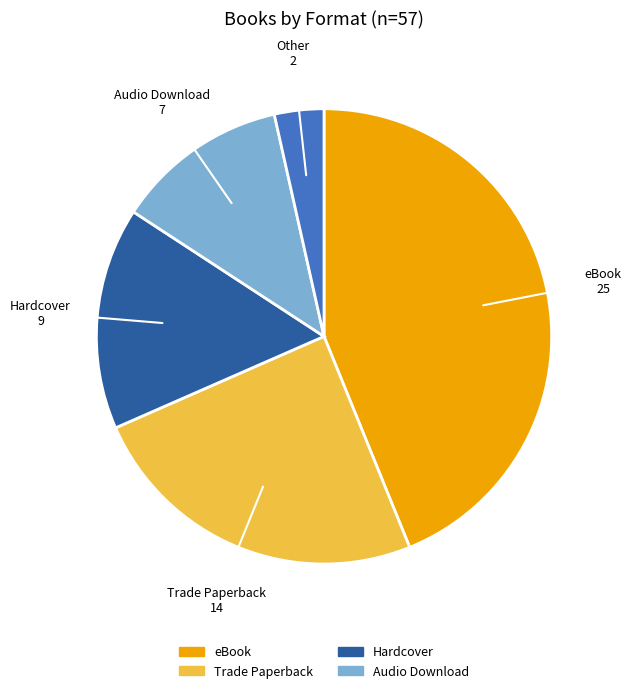

How many slices are in this pie chart?

5